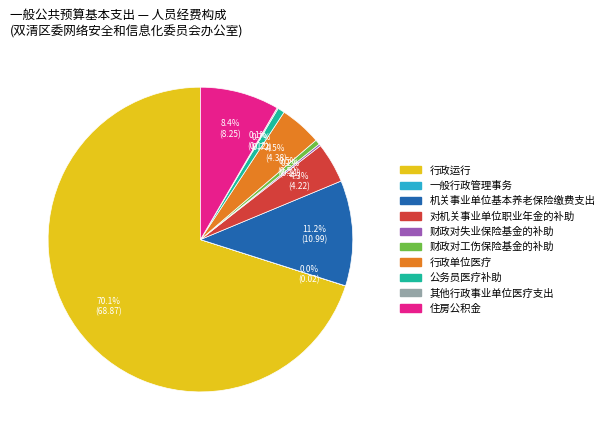

Which slice is the largest?

行政运行